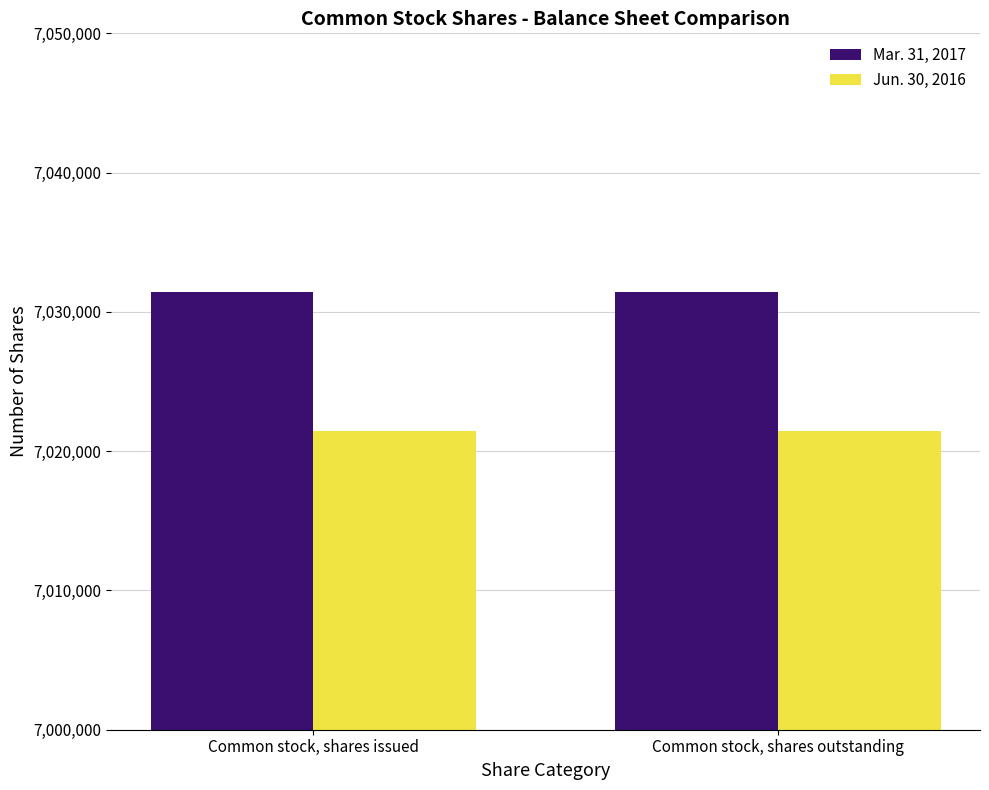

What is the sum of all Mar. 31, 2017 values?

14062900